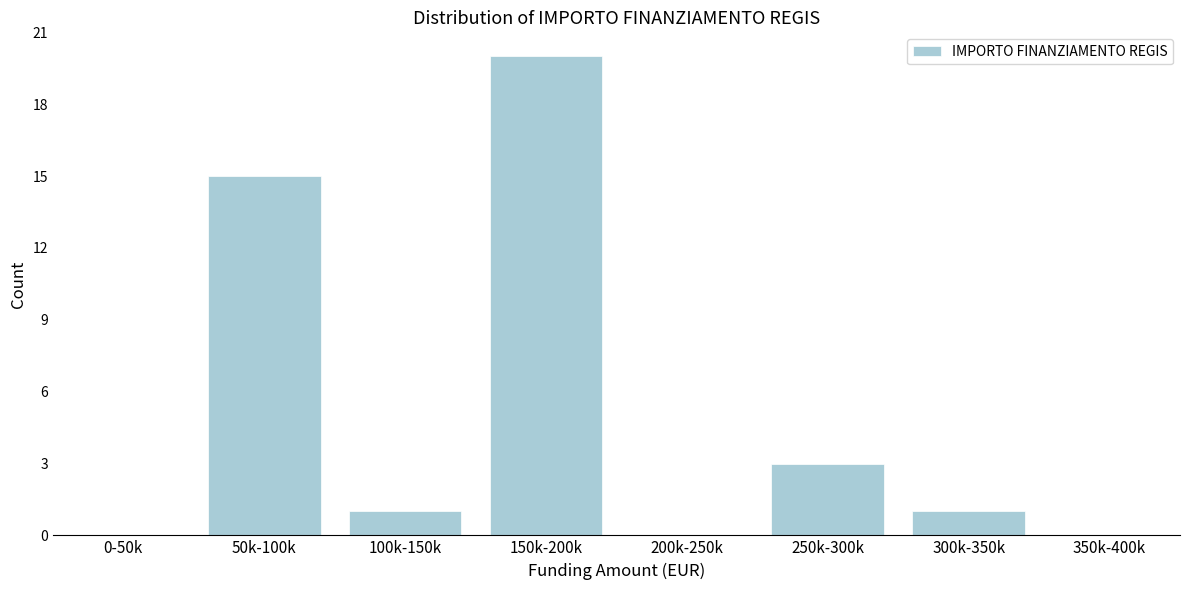

Reading right to left, transcribe all the data shown in this chart.

350k-400k=0	300k-350k=1	250k-300k=3	200k-250k=0	150k-200k=20	100k-150k=1	50k-100k=15	0-50k=0